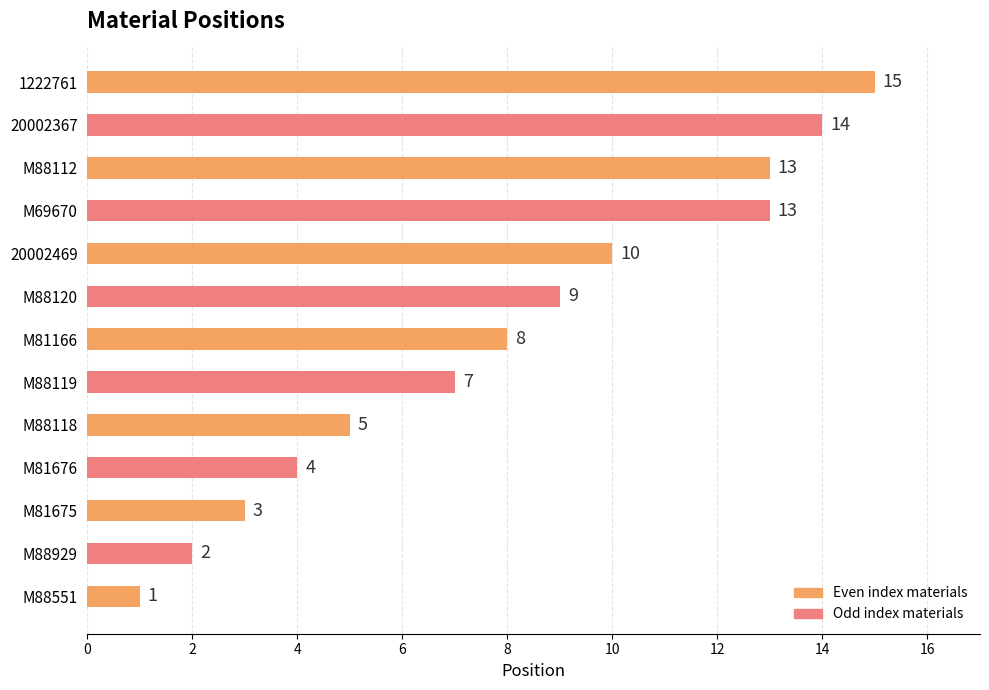

At which label is the value closest to 8?

M81166